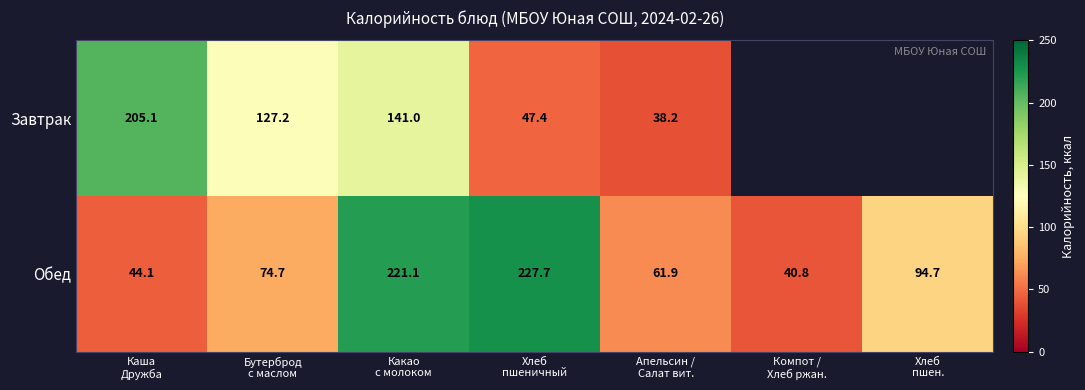

What is the difference between the maximum and second lowest values in the Обед series?

183.6